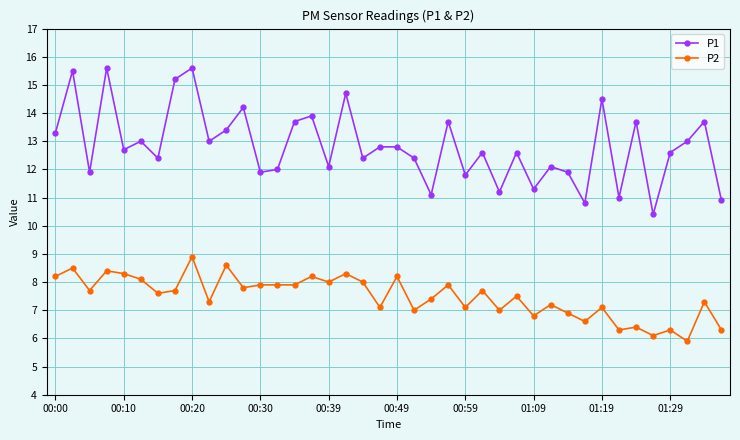

What is the value of the P1 point at the 1st from the left?

13.3